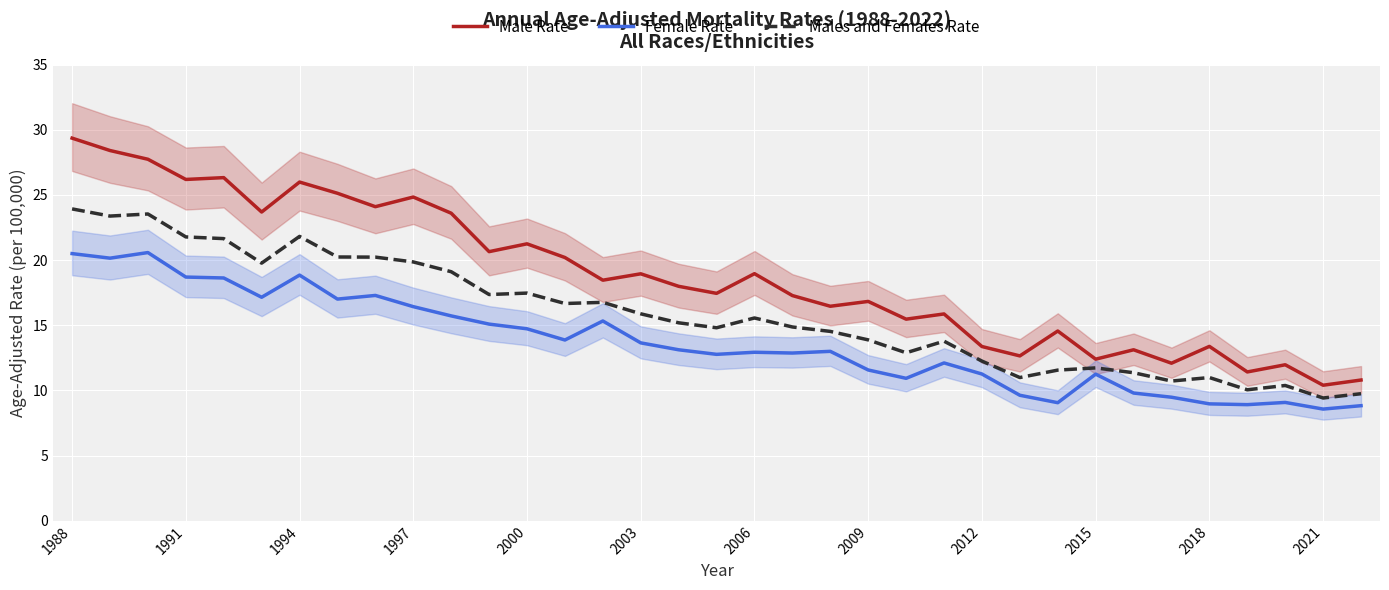

What is the spread (max minus min) of values at 16?

4.9